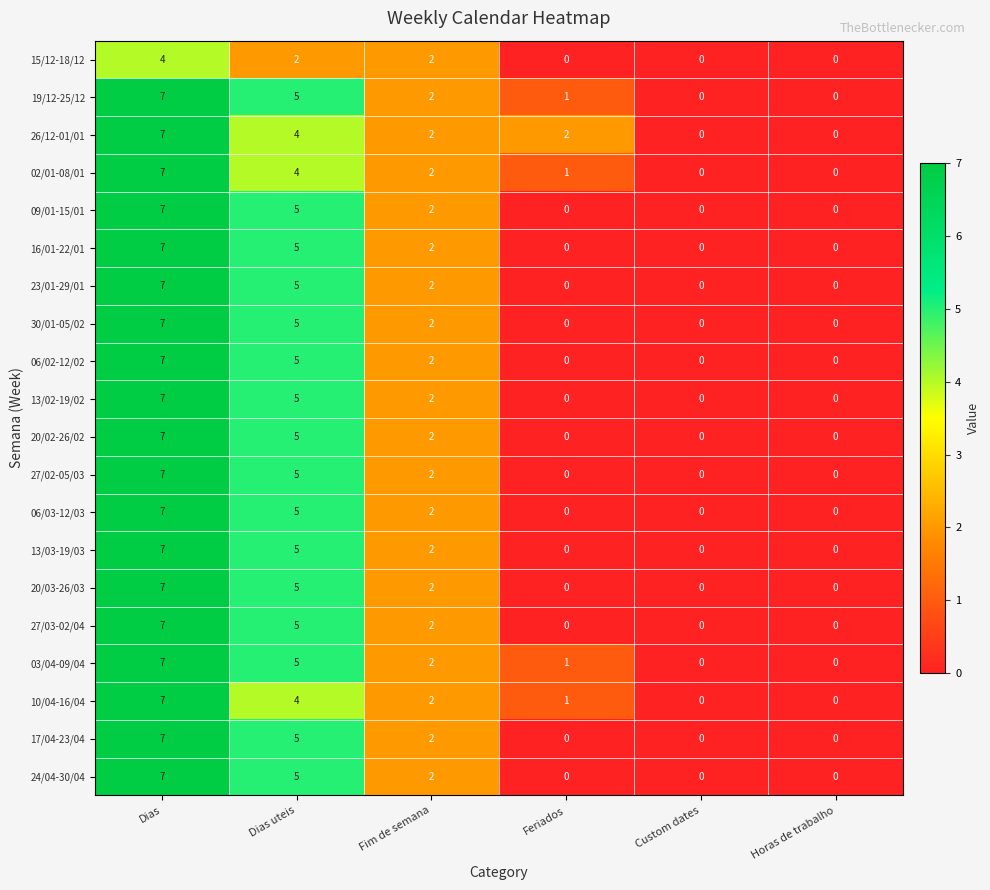

At which label is 24/04-30/04 closest to 3?

Fim de semana